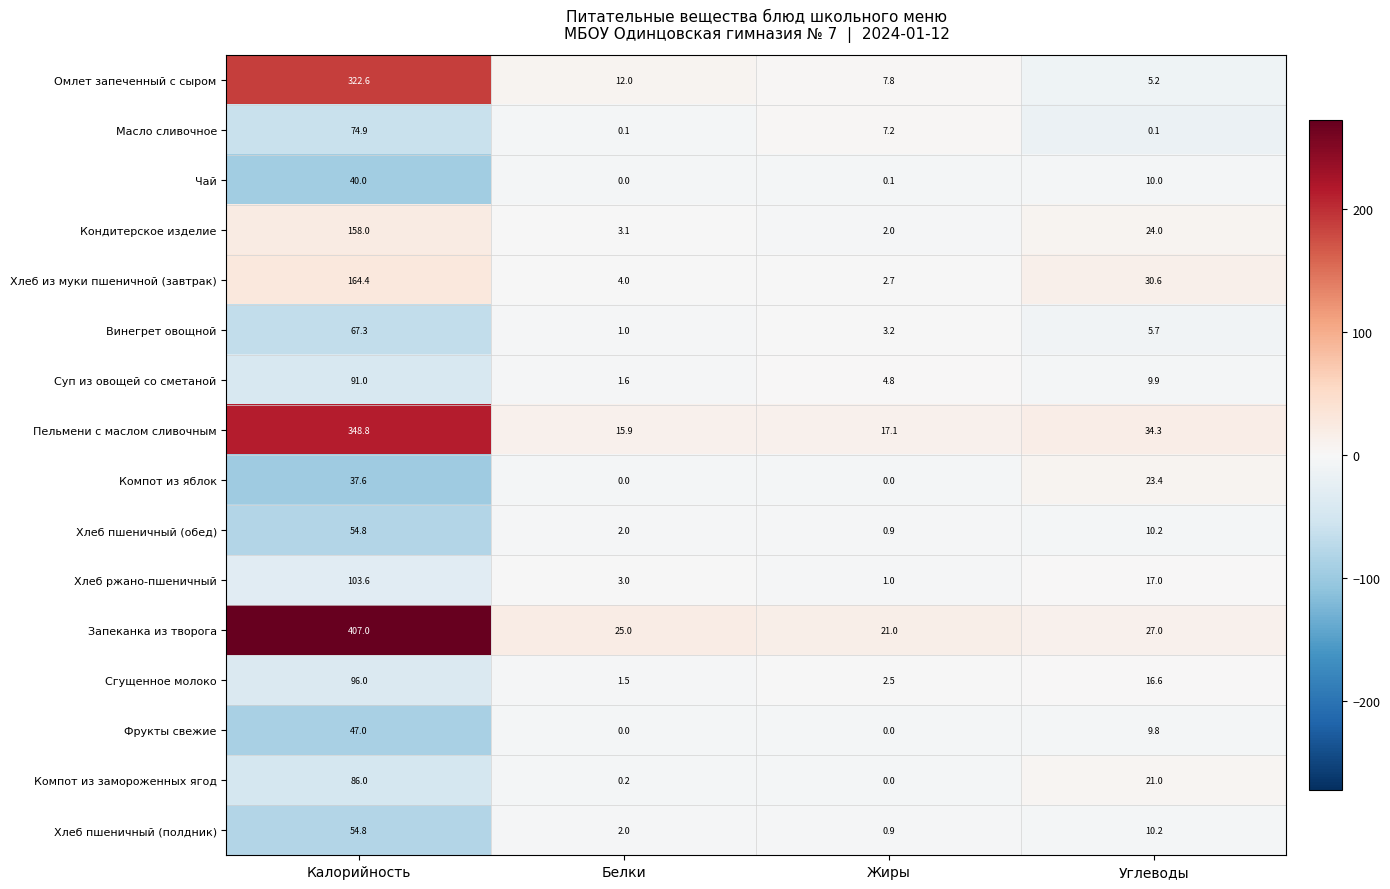

What is the maximum value for Пельмени с маслом сливочным?

348.8